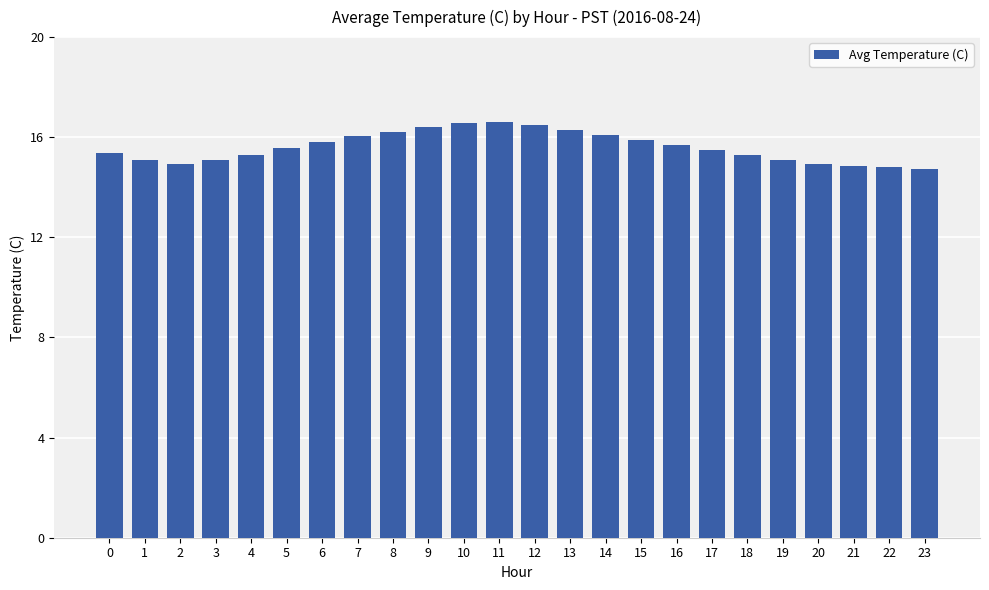

What is the difference between the maximum and second lowest values?

1.8